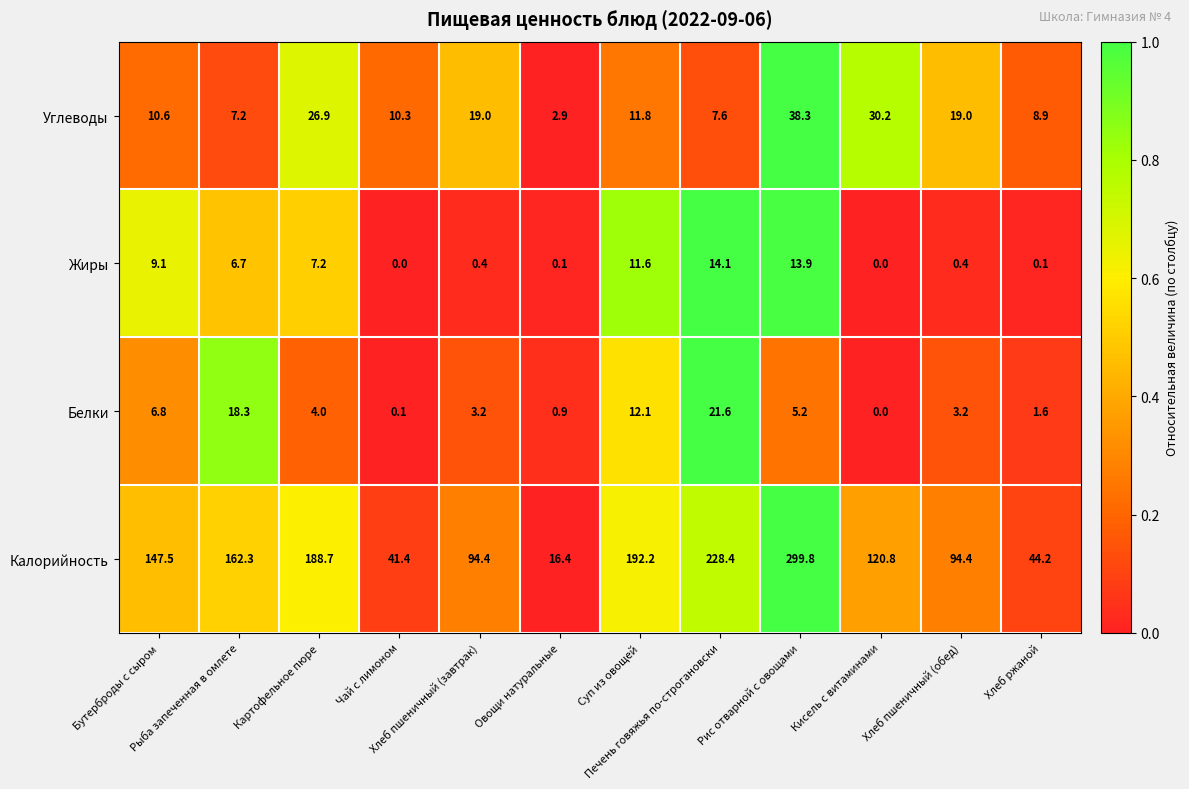

Which series has the largest total across all categories?

Калорийность